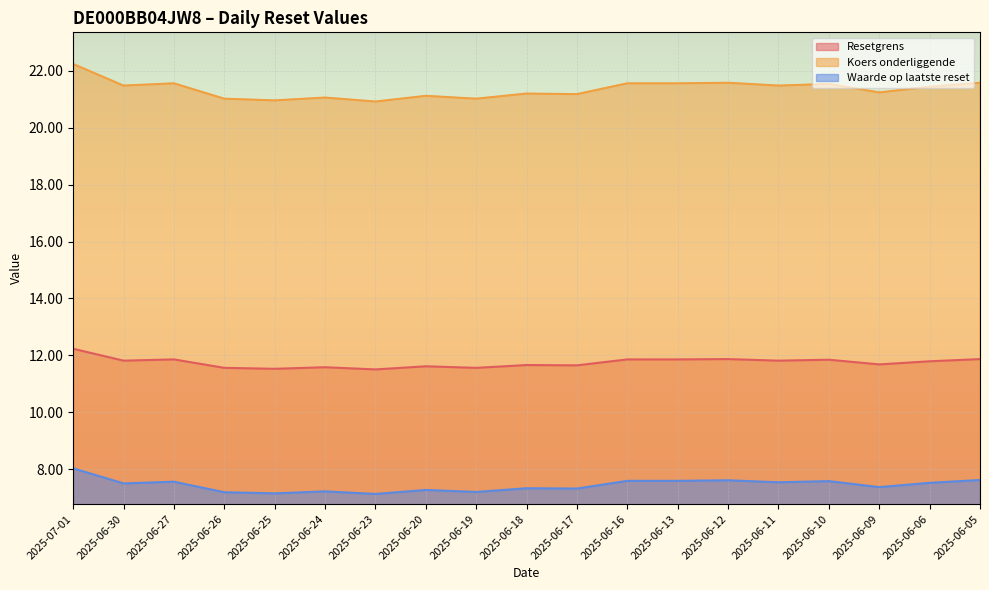

True or false: Koers onderliggende has a value of 38.1 at 2025-06-27.

False